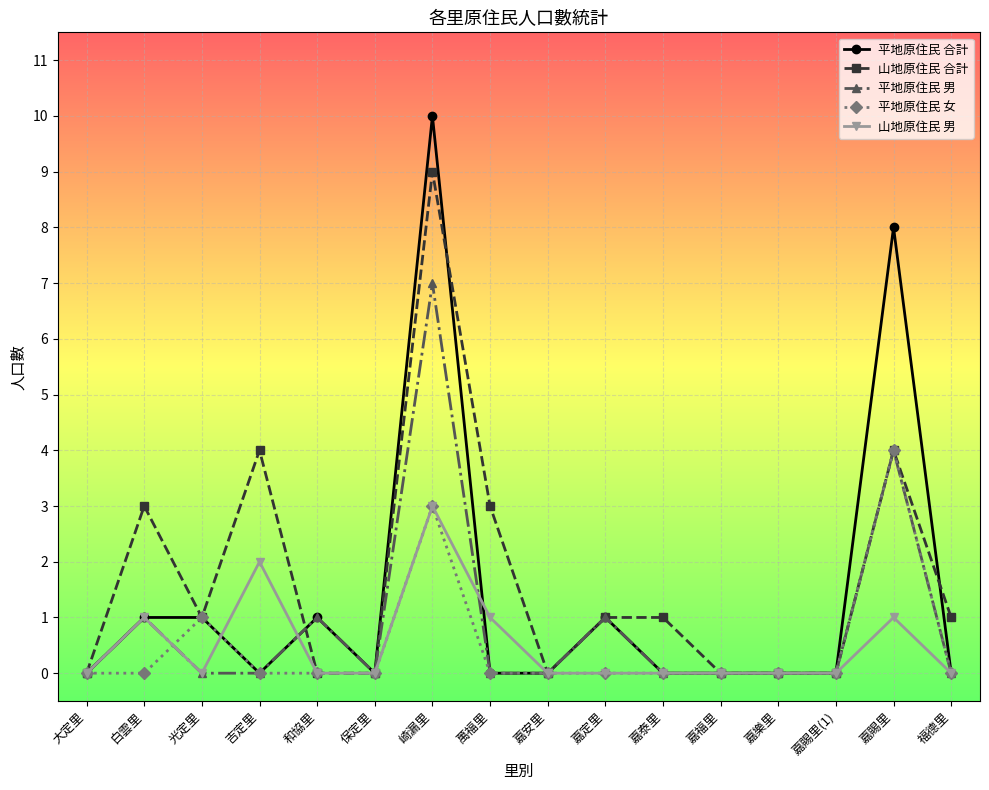

What position from the right is 光定里?

14